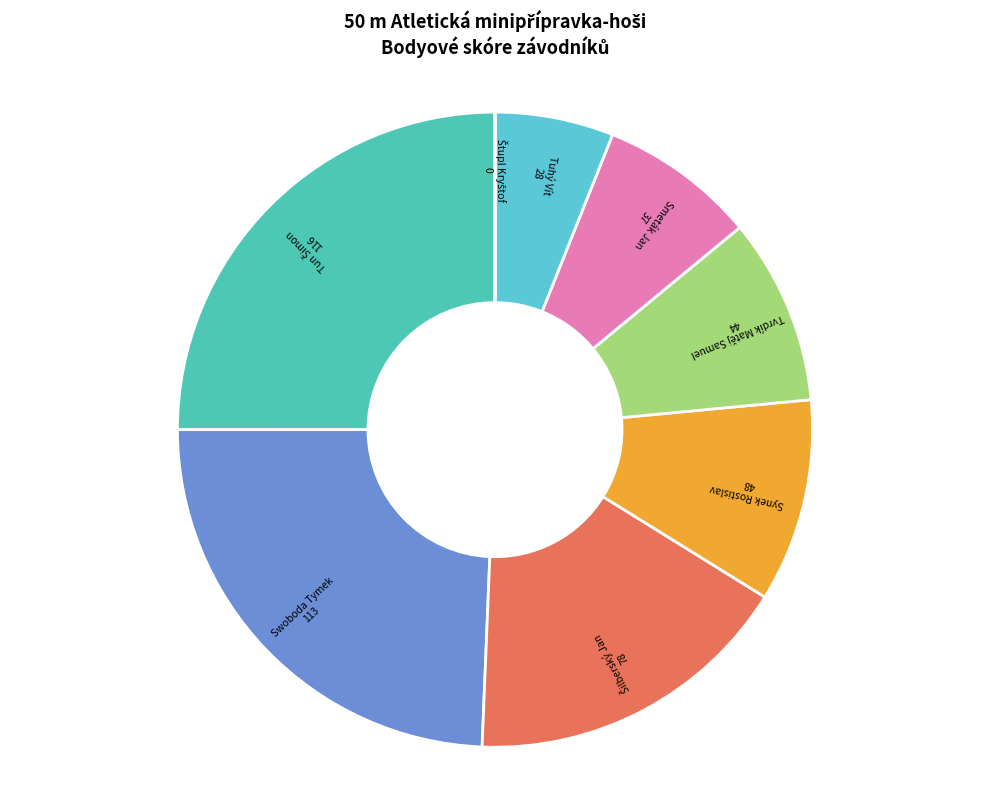

Is the sum of Tvrdík Matěj Samuel and Tuhý Vít greater than half?

No